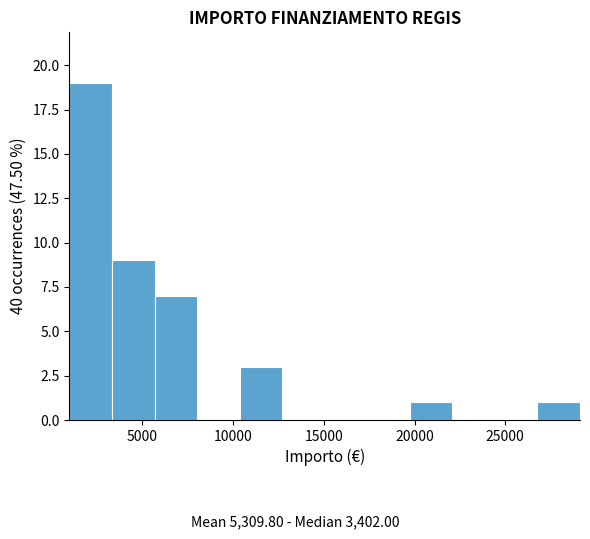

Reading left to right, transcribe this chart: for each bar, give the range it covers on the x-axis and its height. Neither the bar edges nor the heights are printed on the chart, so give them approximately, as read against the axes.

1000 to 3500: 19
3500 to 5500: 9
5500 to 8000: 7
8000 to 10500: 0
10500 to 12500: 3
12500 to 15000: 0
15000 to 17500: 0
17500 to 19500: 0
19500 to 22000: 1
22000 to 24500: 0
24500 to 27000: 0
27000 to 29000: 1